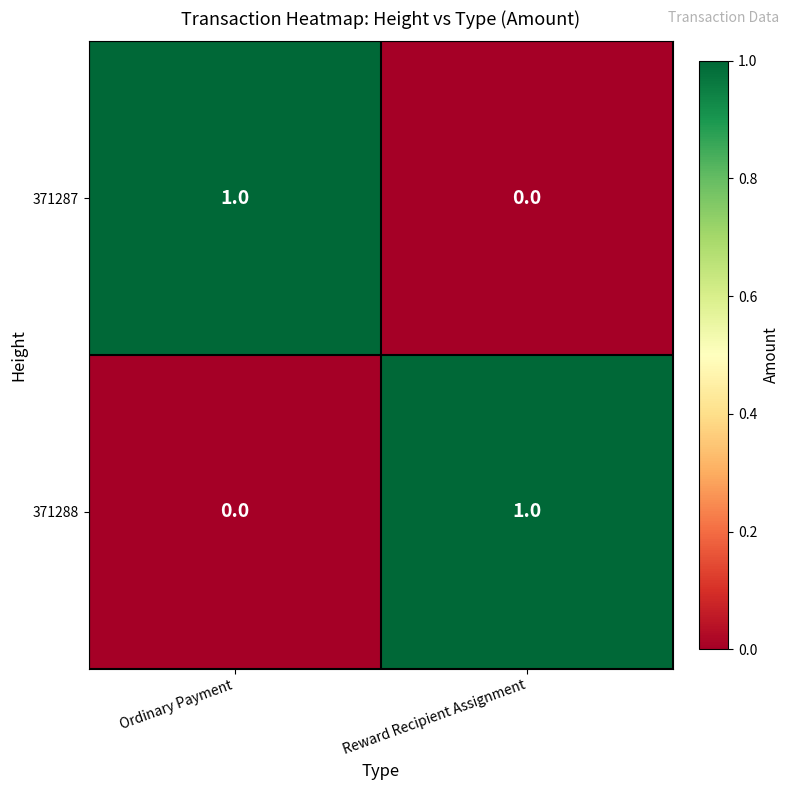

Which category has the highest value in the 371288 series?

Reward Recipient Assignment